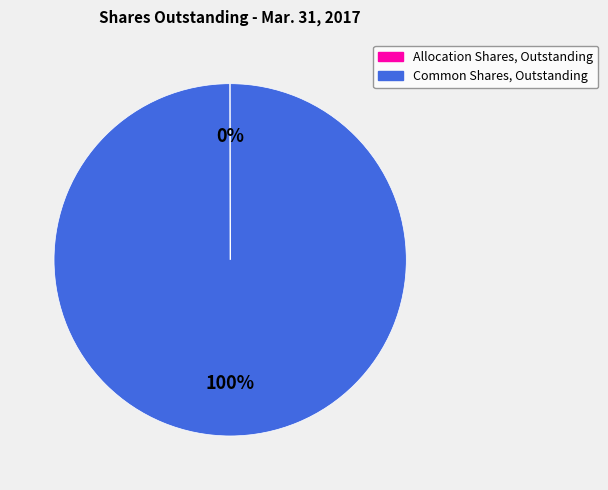

Is there any slice that represents more than half of the pie?

Yes